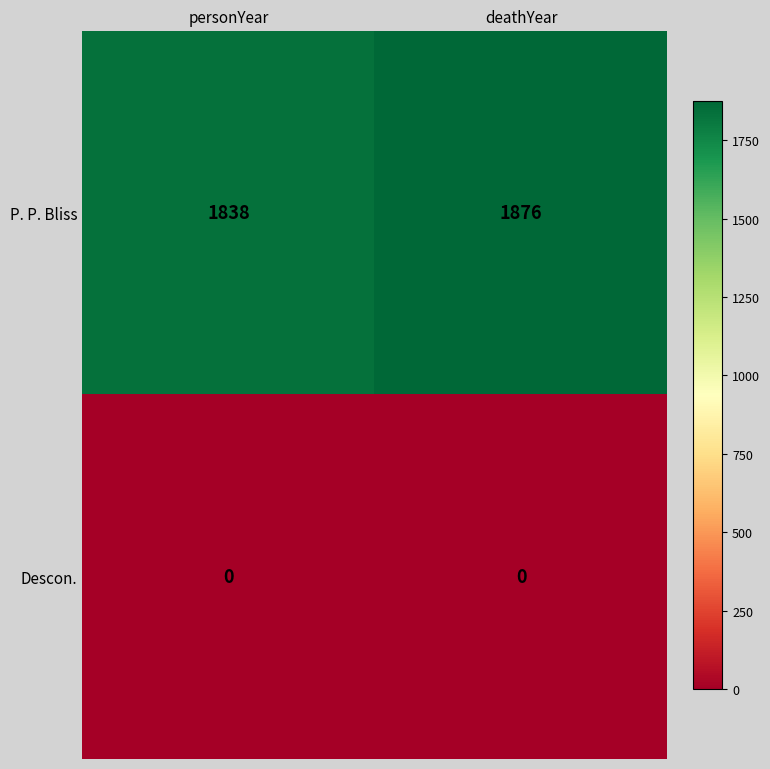

Reading right to left, list all the values displayed in this chart.

P. P. Bliss: deathYear=1876	personYear=1838
Descon.: deathYear=0	personYear=0